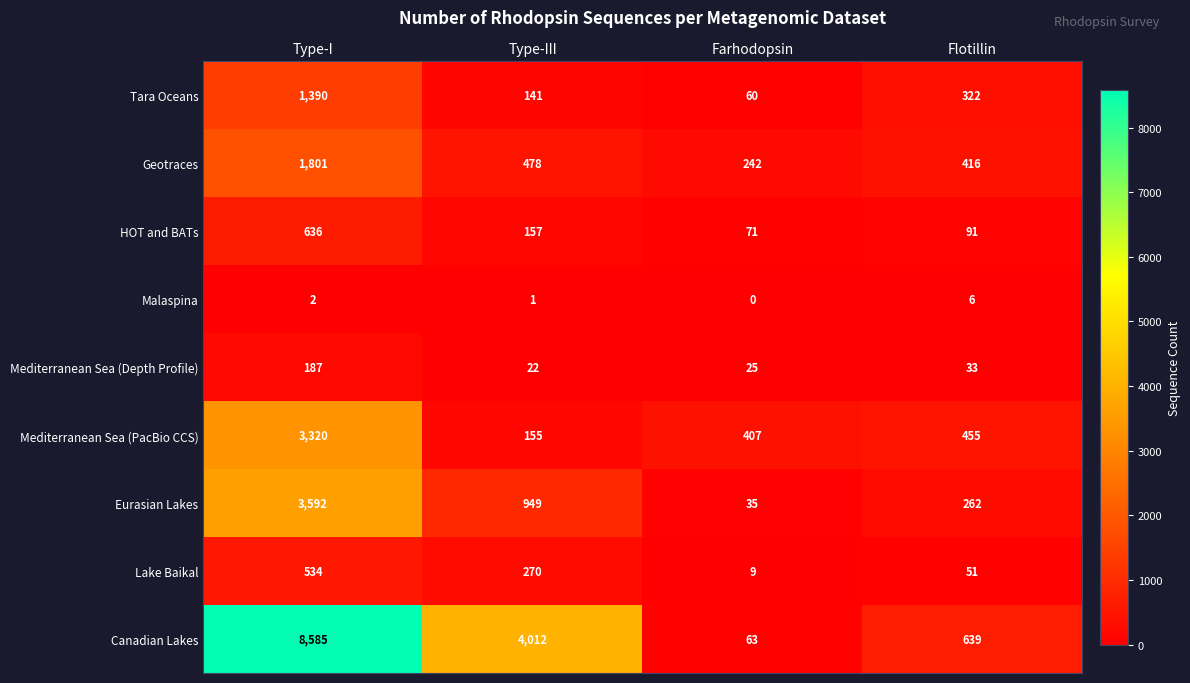

What is the minimum value for Eurasian Lakes?

35